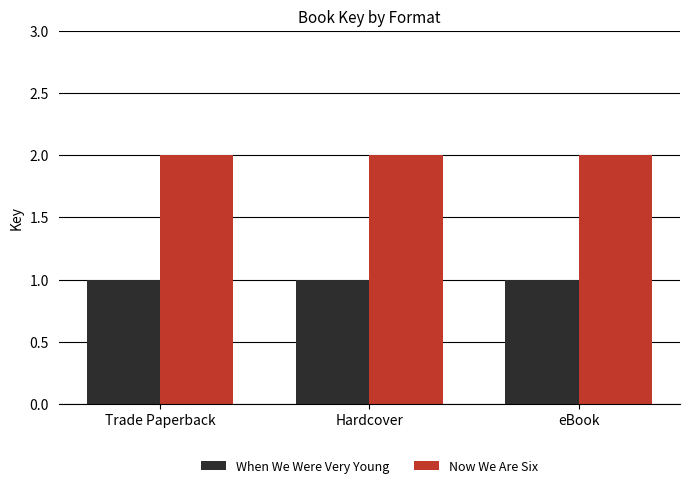

The Now We Are Six series shows 2 at Trade Paperback. True or false?

True